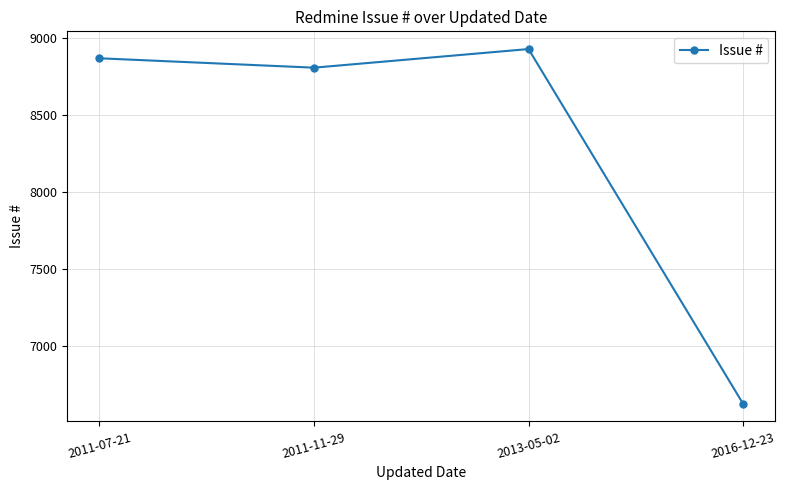

The chart shows a value of 8930 at 2013-05-02. True or false?

True